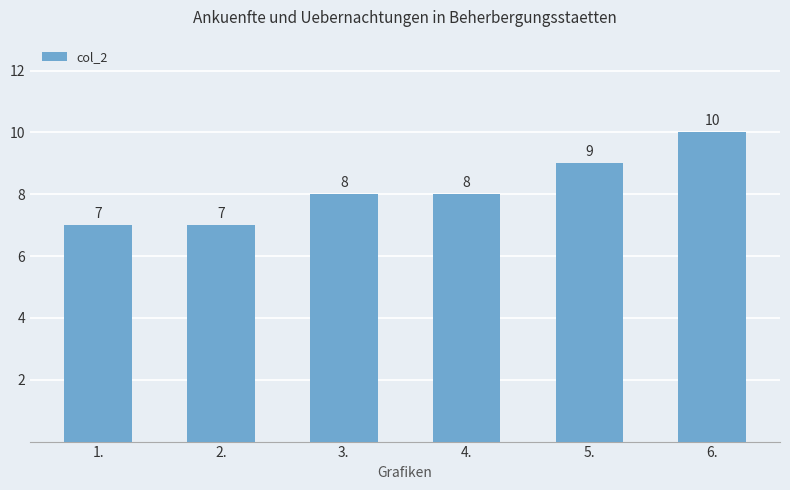

Which has a higher value, 3. or 1.?

3.